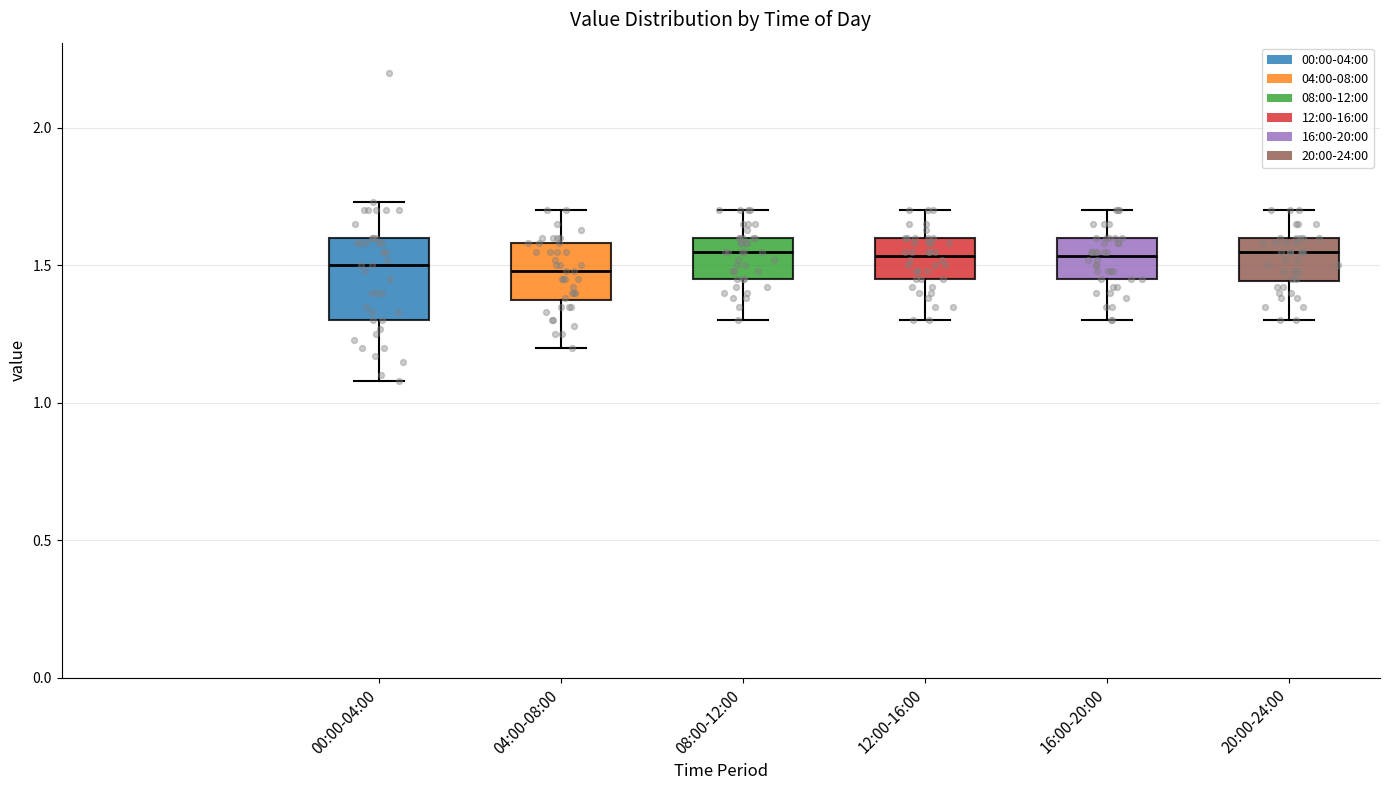

Where does the lower whisker of the box for 04:00-08:00 end on the y-axis? The values are not printed on the chart, so give them approximately, as read against the axis.

1.20